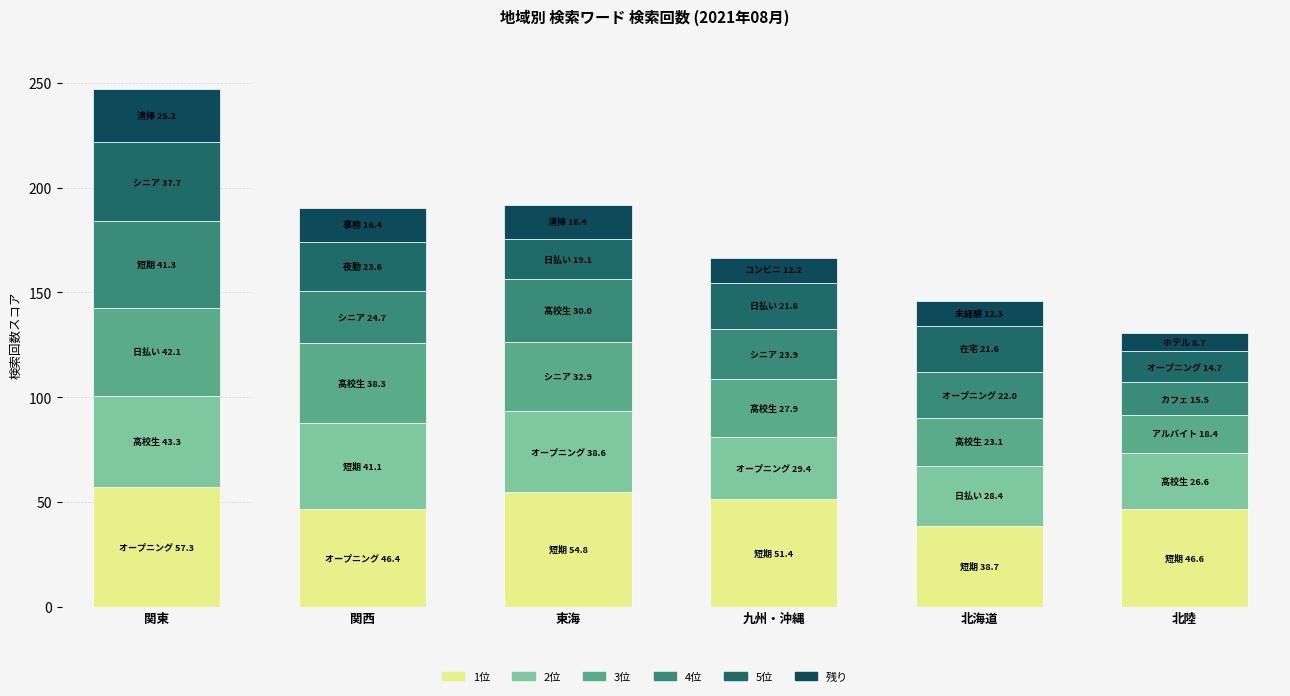

What is the difference between the maximum and minimum values in the 1位 series?

18.6